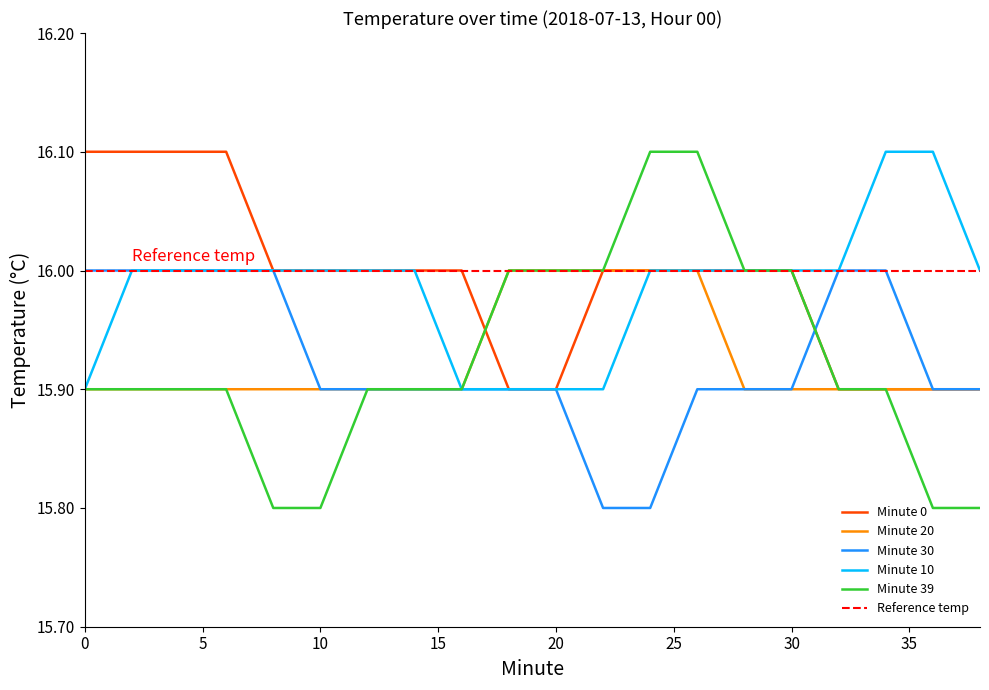

At 0, list the series in order from smallest to largest.

Minute 20, Minute 10, Minute 39, Minute 30, Minute 0